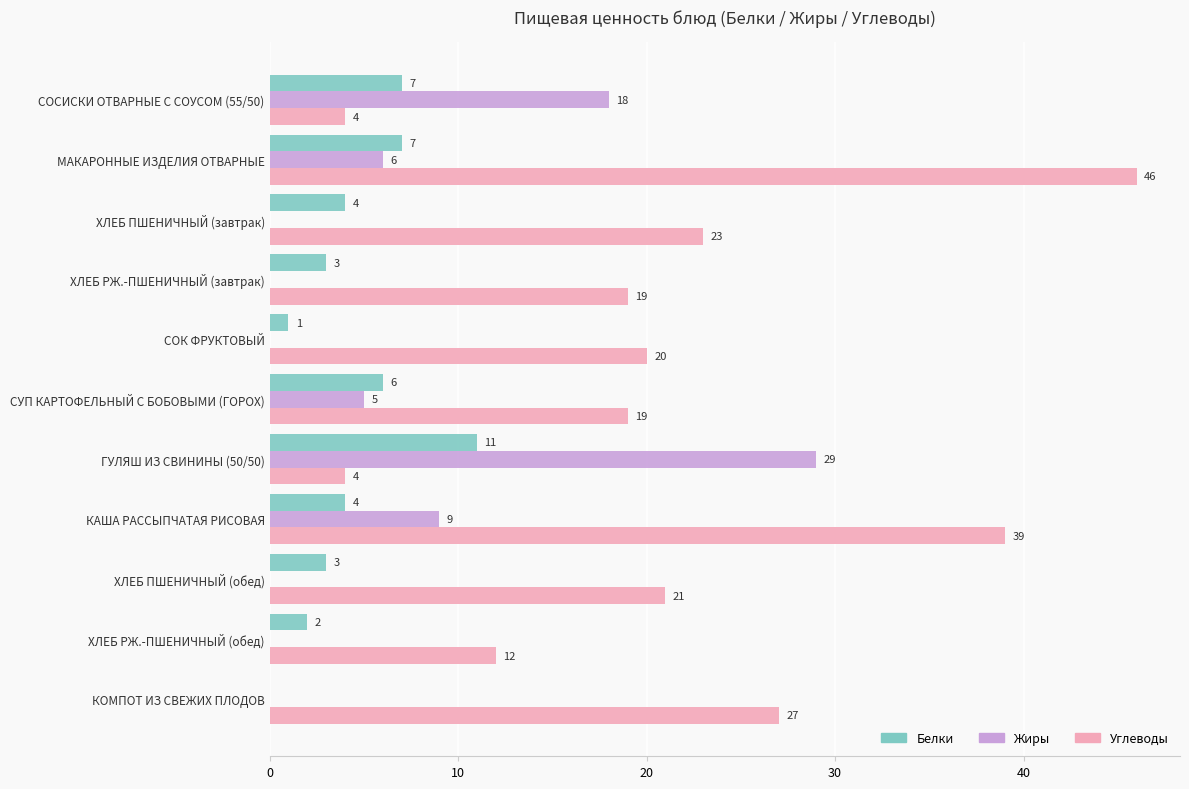

What is the sum of the Белки values at ГУЛЯШ ИЗ СВИНИНЫ (50/50) and СОК ФРУКТОВЫЙ?

12